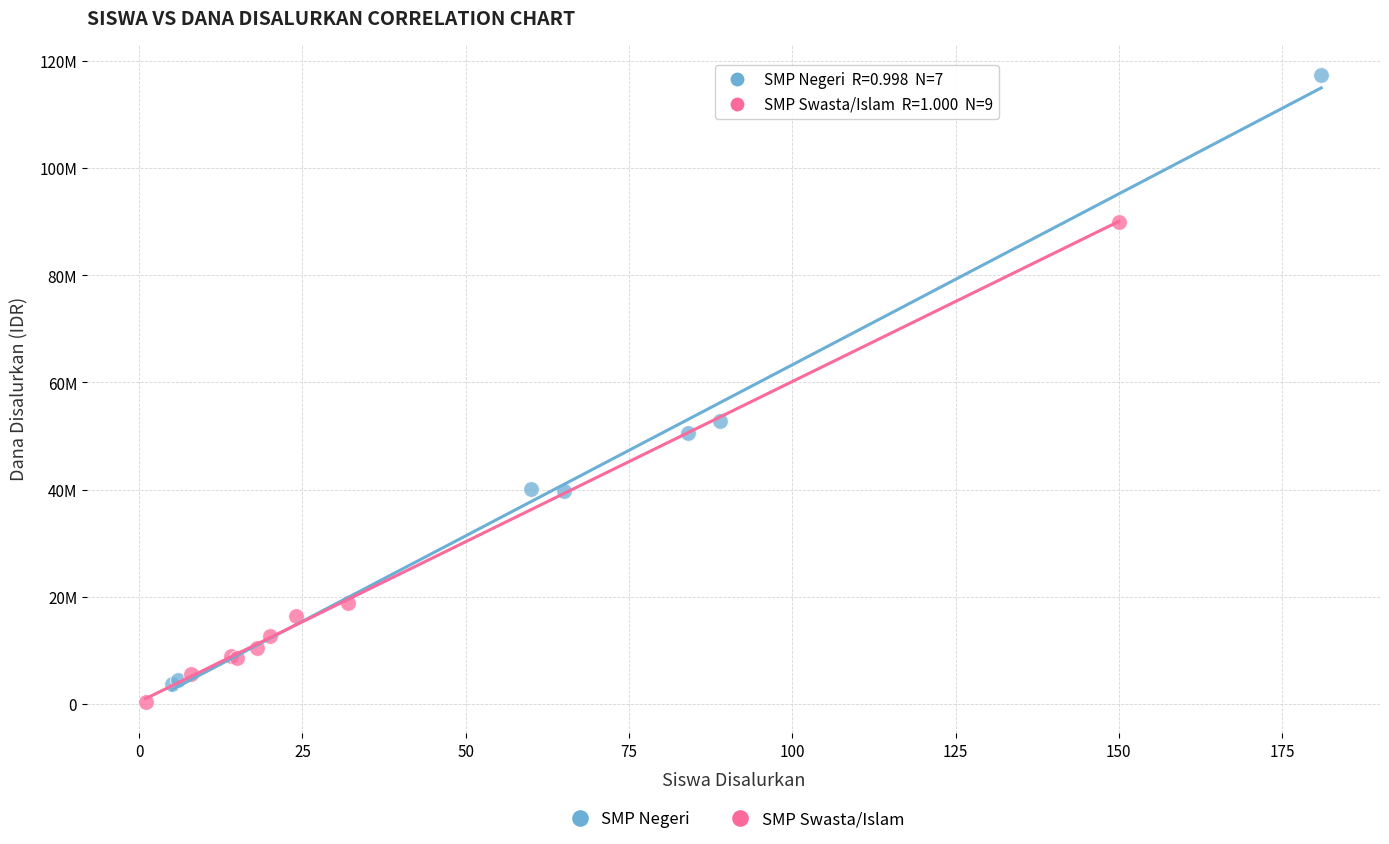

Which series contains the lowest Y value?

SMP Swasta/Islam